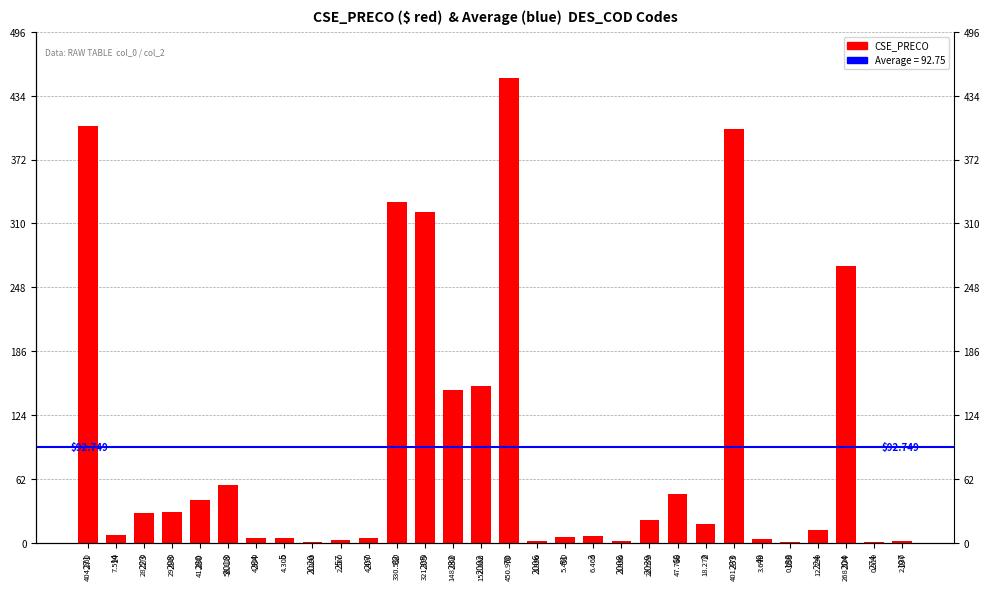

How many bars are there in total?

30